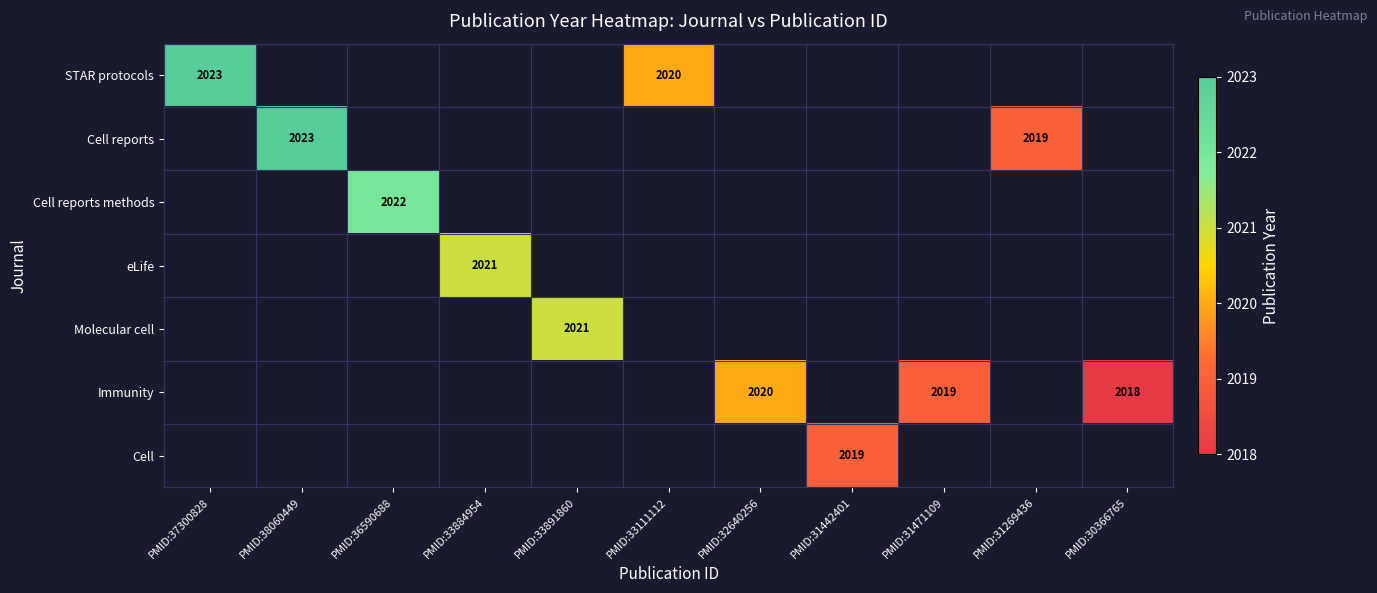

Is it true that Cell reports equals 2023 at PMID:38060449?

True